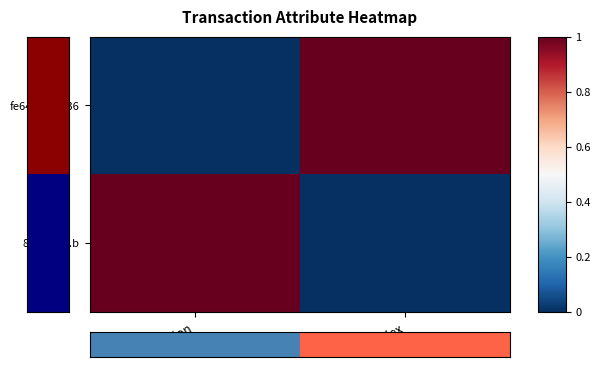

At which category is the sum across all series the highest?

direction